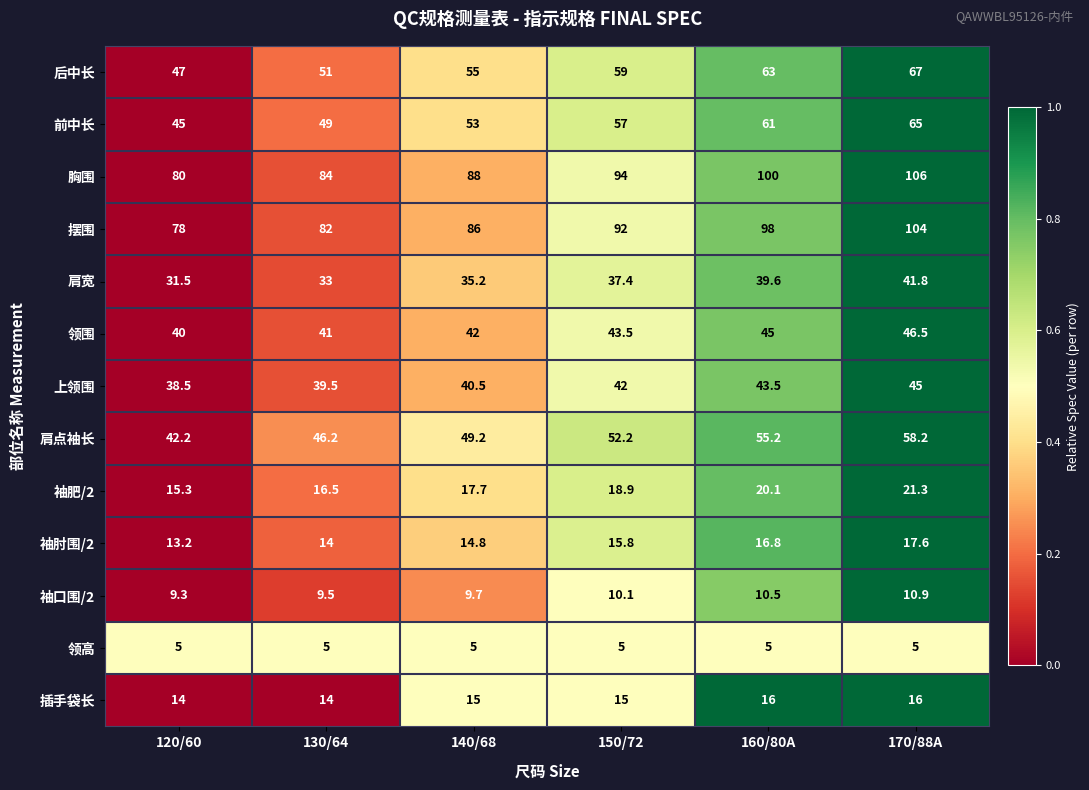

Which series has the largest total across all categories?

胸围